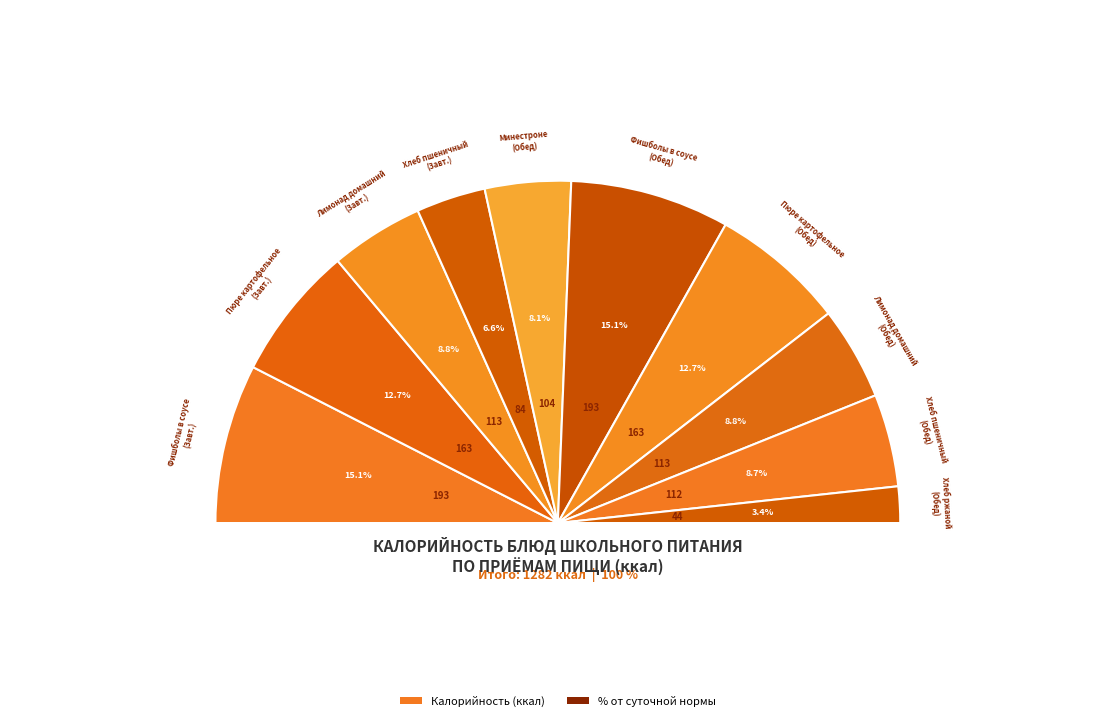

The Пюре картофельное (Обед) slice represents 21% of the pie. True or false?

False